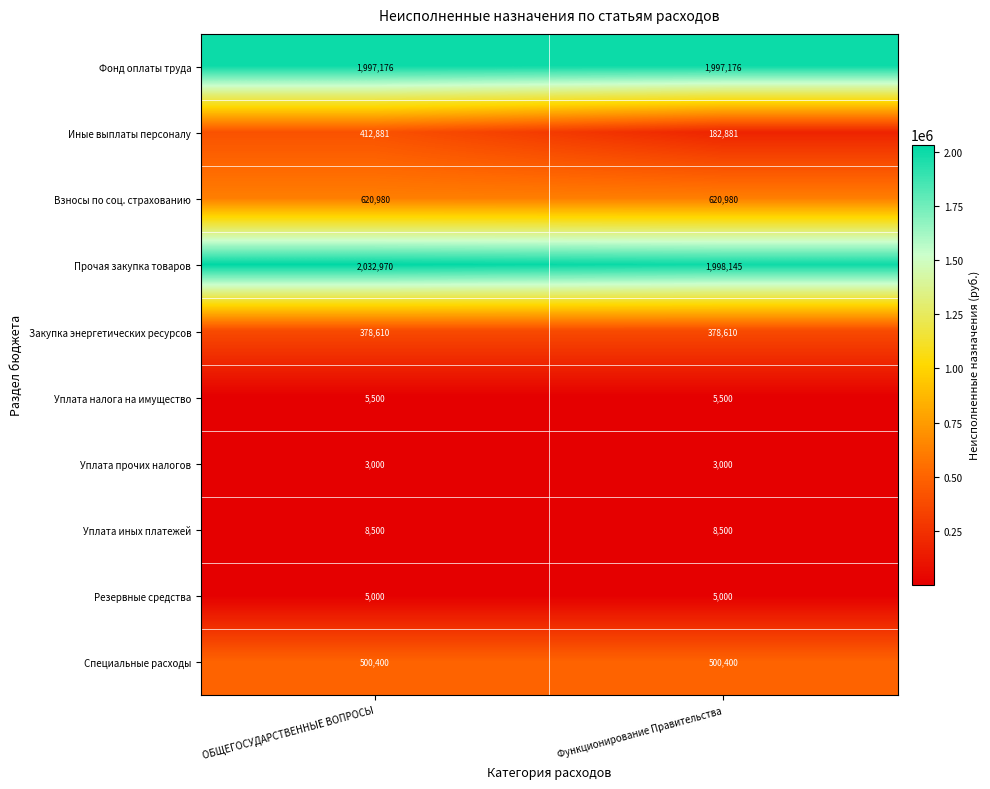

What is the sum of the Уплата прочих налогов values at Функционирование Правительства and ОБЩЕГОСУДАРСТВЕННЫЕ ВОПРОСЫ?

6000